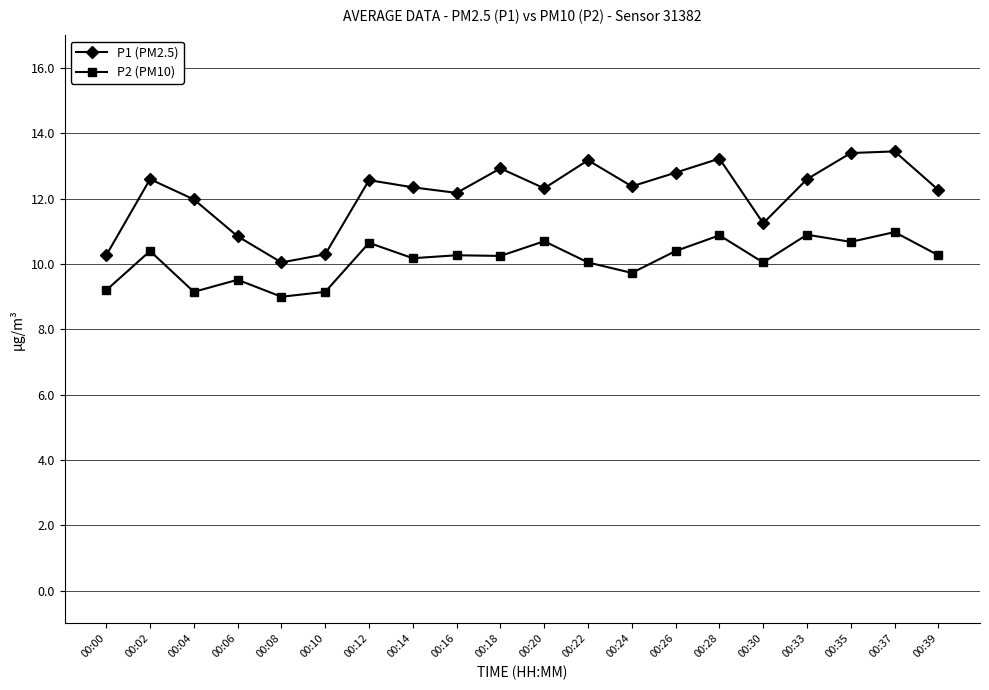

Rank the series by their average value, from highest to lowest.

P1 (PM2.5), P2 (PM10)